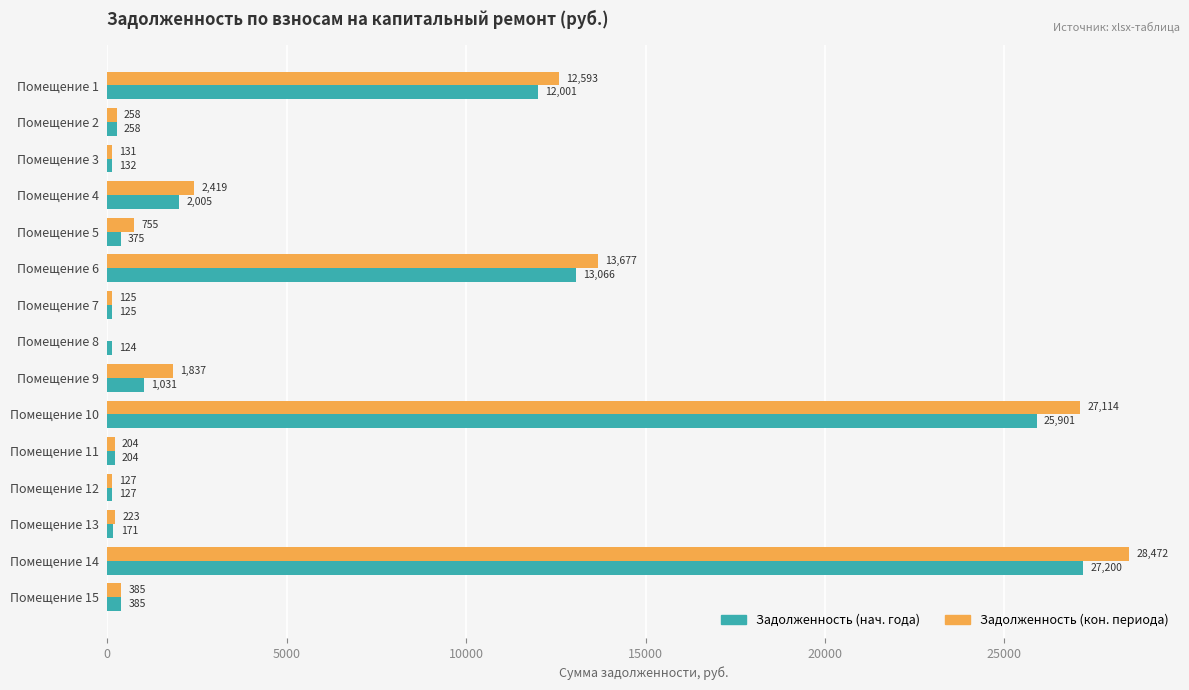

Is it true that Задолженность (нач. года) equals 131.9 at Помещение 3?

True